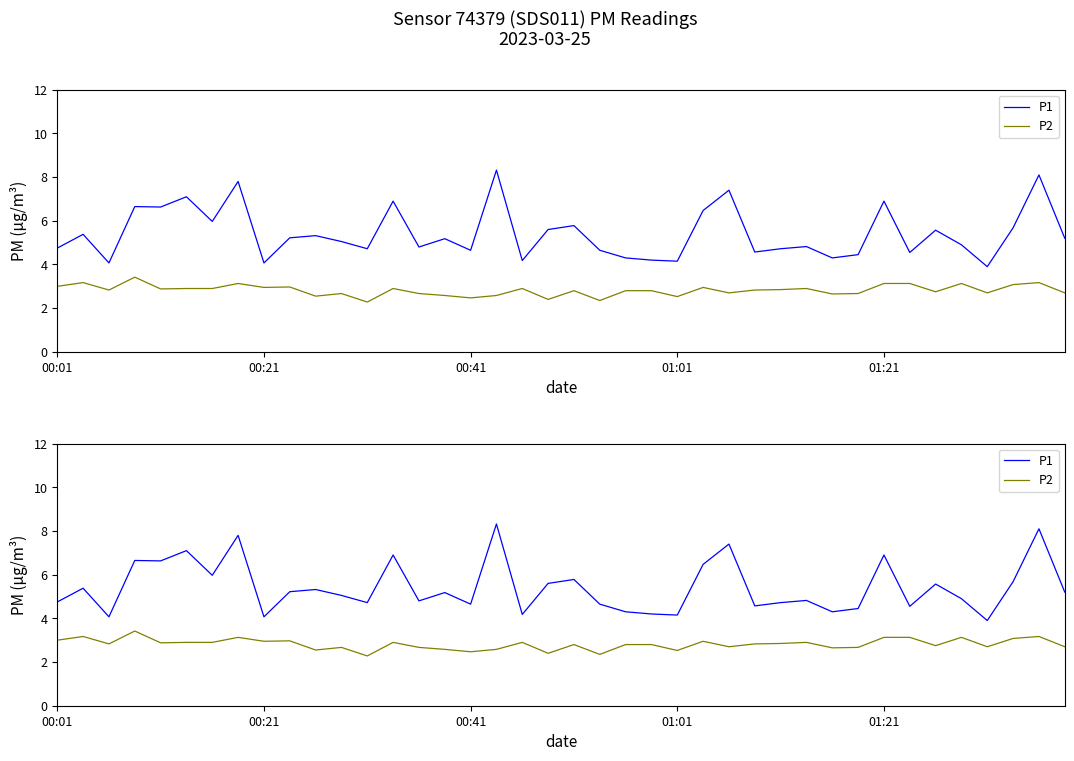

What are all the series names shown in the legend?

P1, P2